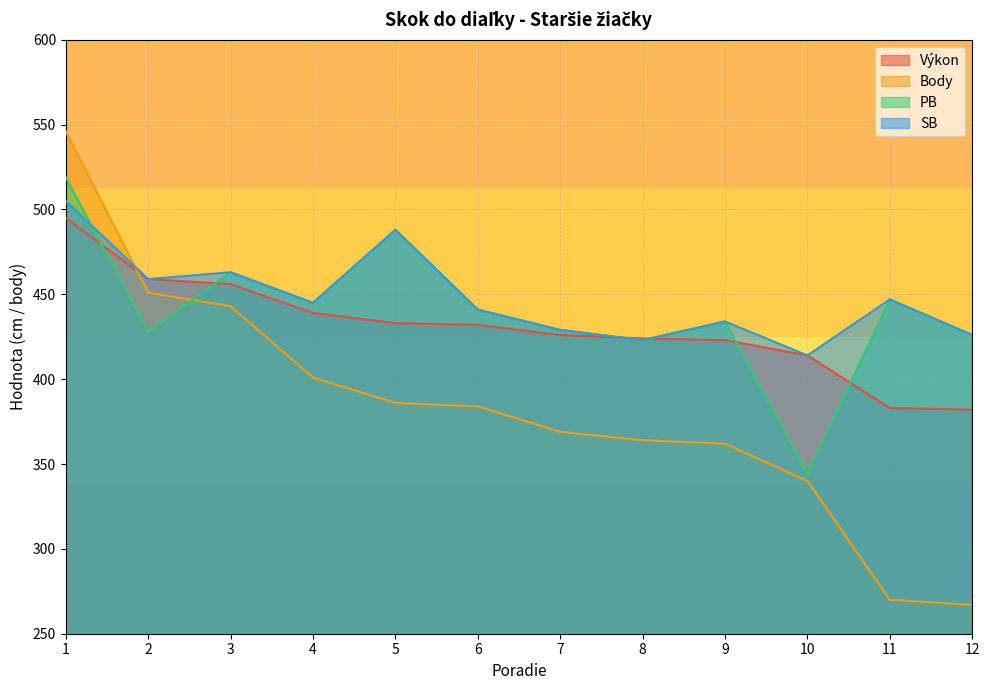

Reading left to right, extract all data points from this chart.

Výkon: 1=495	2=459	3=456	4=439	5=433	6=432	7=426	8=424	9=423	10=414	11=383	12=382
Body: 1=546	2=451	3=443	4=401	5=386	6=384	7=369	8=364	9=362	10=340	11=270	12=267
PB: 1=519	2=428	3=463	4=445	5=488	6=441	7=429	8=423	9=434	10=344	11=447	12=426
SB: 1=505	2=459	3=463	4=445	5=488	6=441	7=429	8=423	9=434	10=414	11=447	12=426